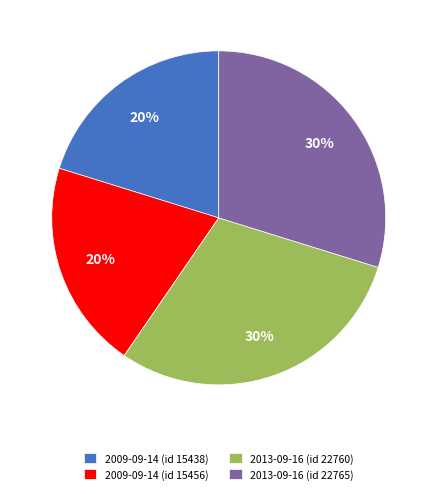

Which has a higher value, 2009-09-14 (id 15438) or 2013-09-16 (id 22765)?

2013-09-16 (id 22765)